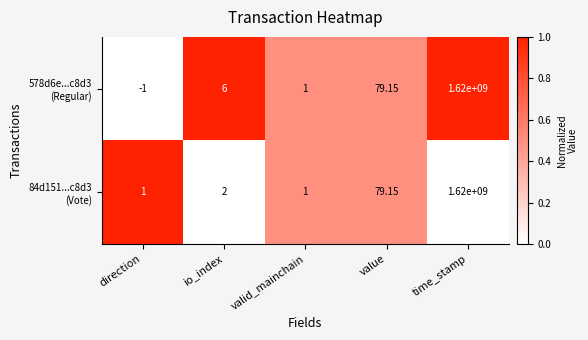

At which category is the sum across all series the highest?

time_stamp